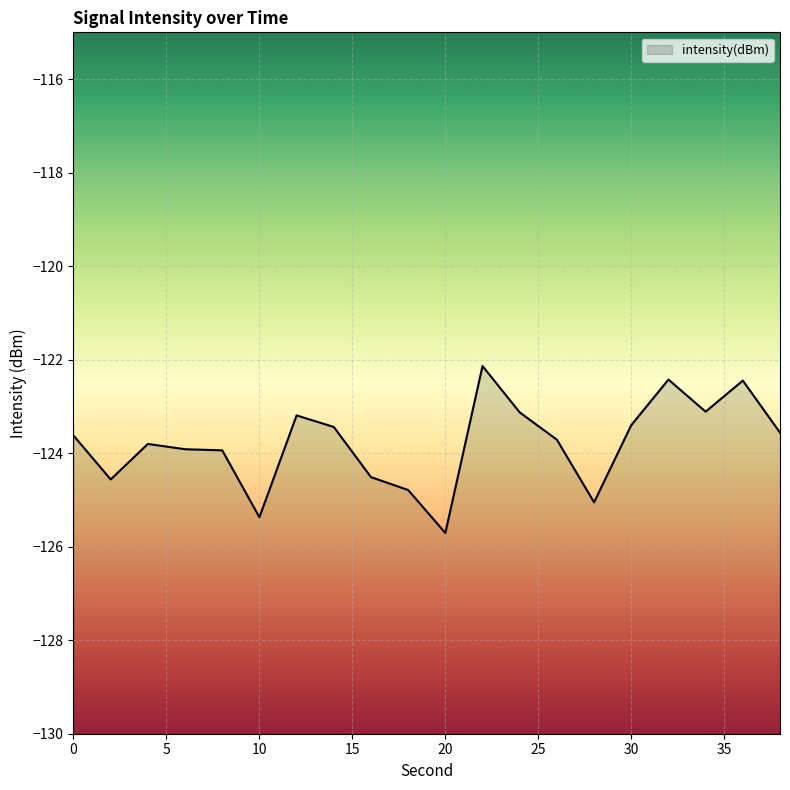

At which category does the data reach its first local valley?

2